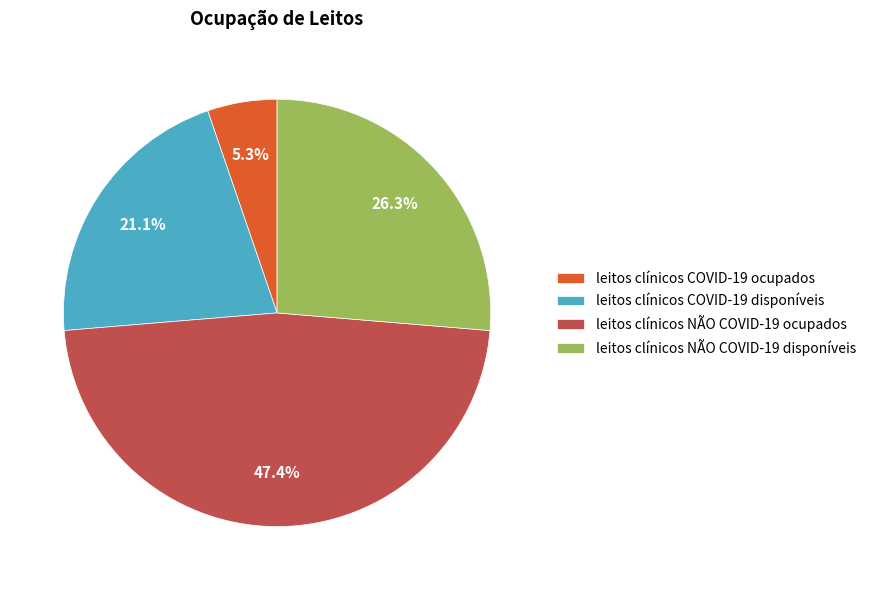

Combined, what portion of the pie is leitos clínicos COVID-19 disponíveis and leitos clínicos NÃO COVID-19 disponíveis?

47.4%